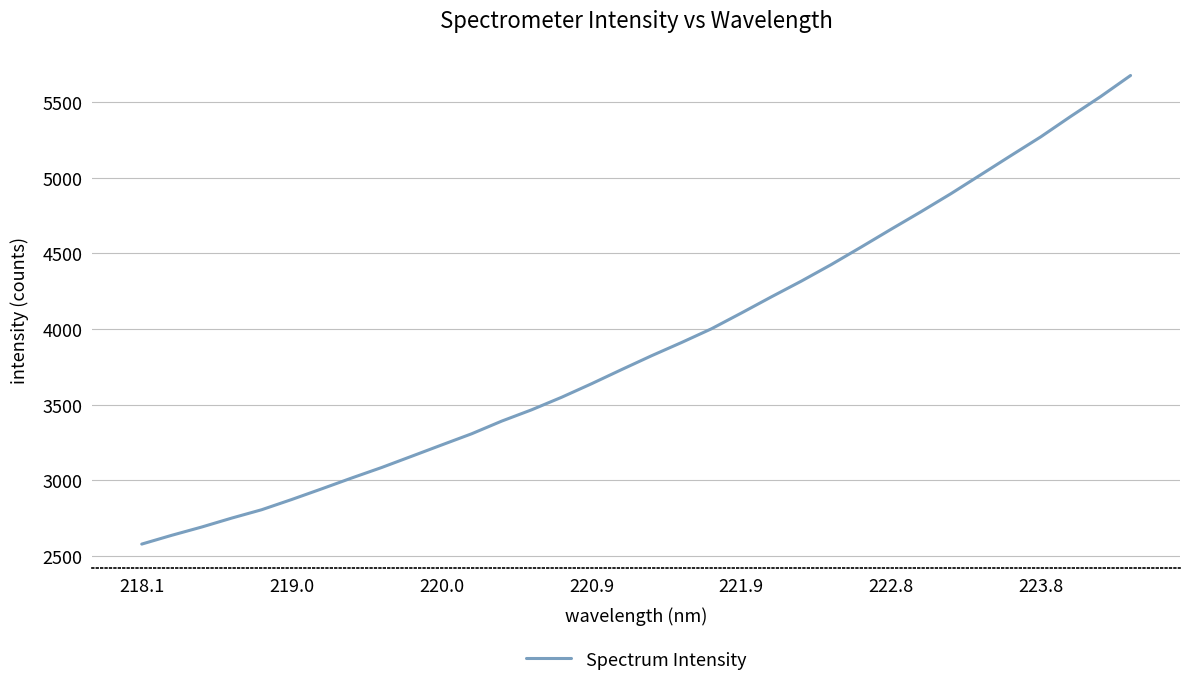

What is the smallest value displayed?

2579.7